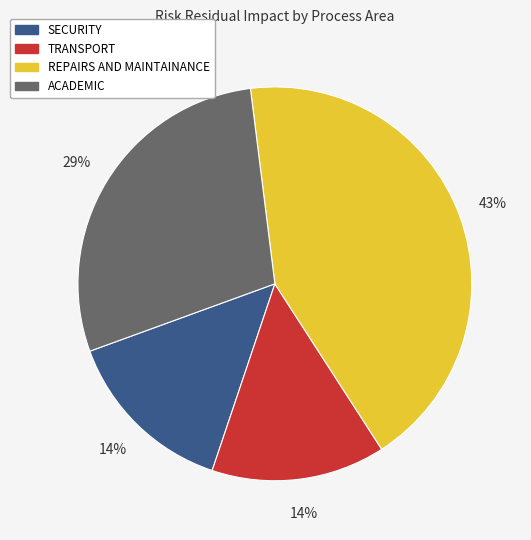

What percentage is the SECURITY slice, to the nearest percent?

14%